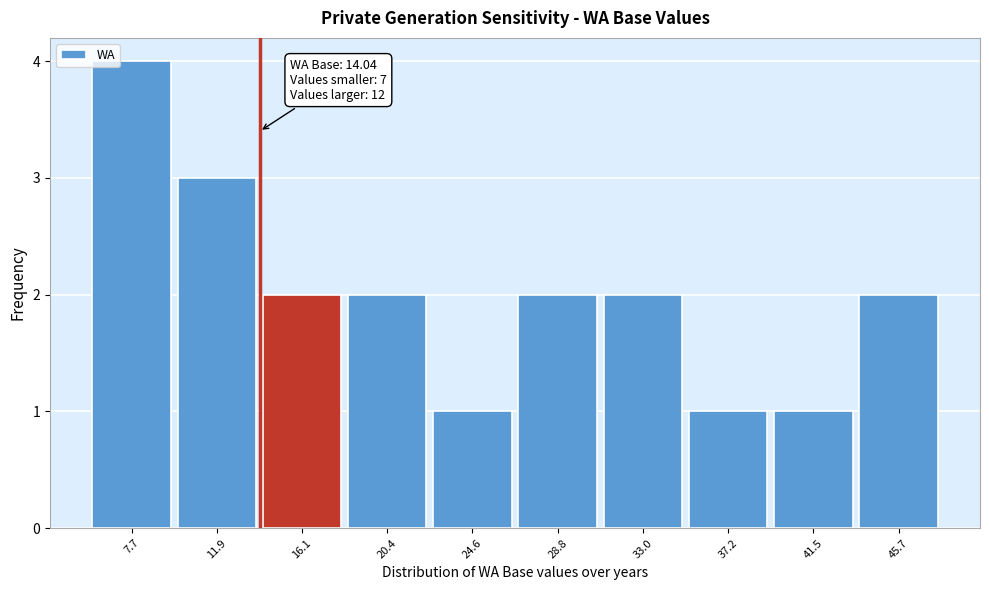

Which range on the x-axis has the tallest bar?

5.5 to 10.0